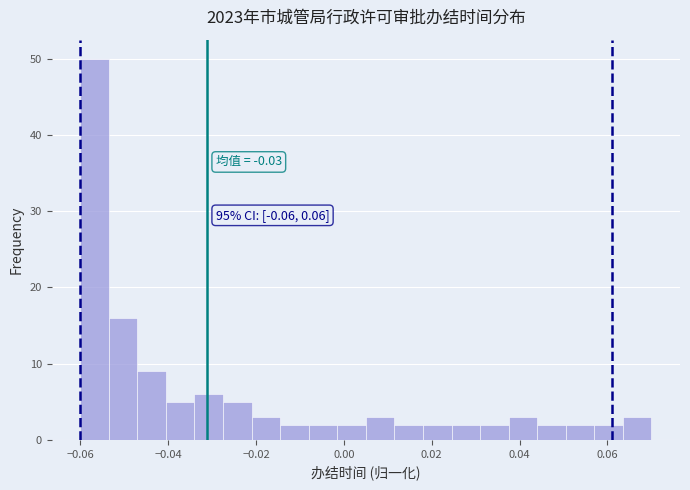

Read against the x-axis, roughly where is the centre of the tallest bar?

-0.056